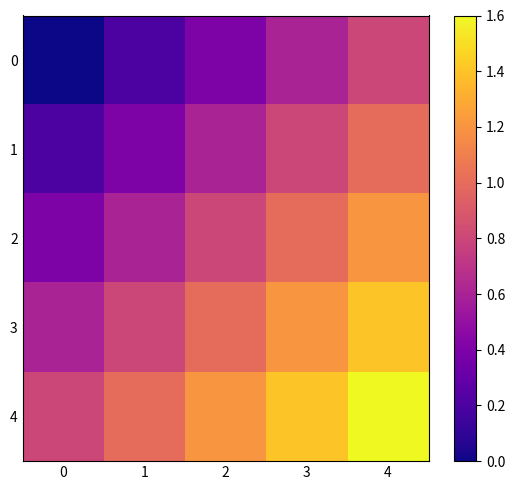

Reading left to right, transcribe all the data shown in this chart.

0: 0=0.0	1=0.2	2=0.4	3=0.6	4=0.8
1: 0=0.2	1=0.4	2=0.6	3=0.8	4=1.0
2: 0=0.4	1=0.6	2=0.8	3=1.0	4=1.2
3: 0=0.6	1=0.8	2=1.0	3=1.2	4=1.4
4: 0=0.8	1=1.0	2=1.2	3=1.4	4=1.6